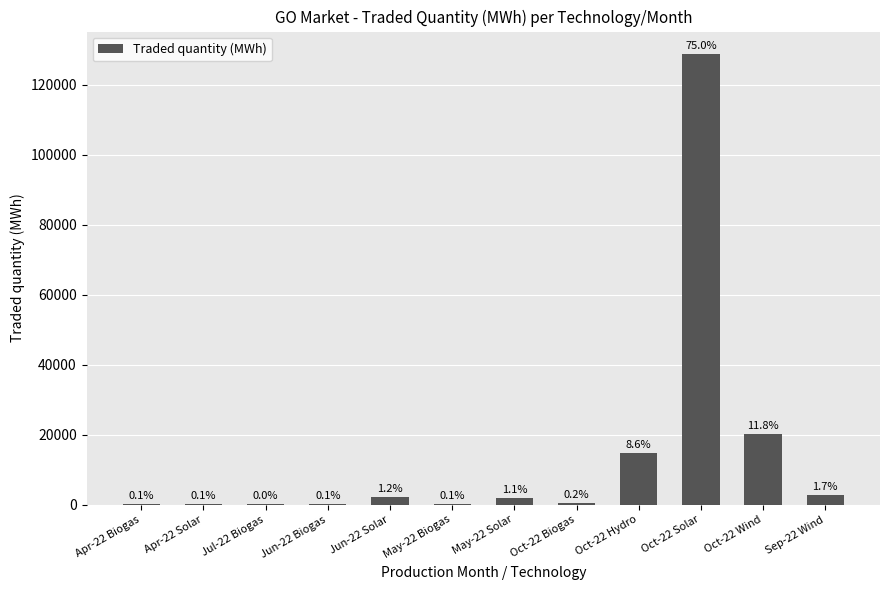

What is the change in value from Oct-22 Solar to Oct-22 Wind?

-108553